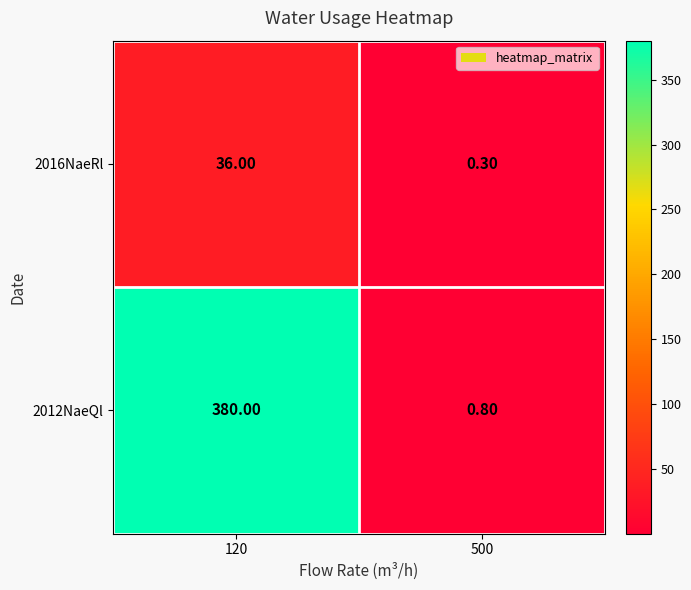

List the series in order of their overall mean, highest first.

2012NaeQl, 2016NaeRl